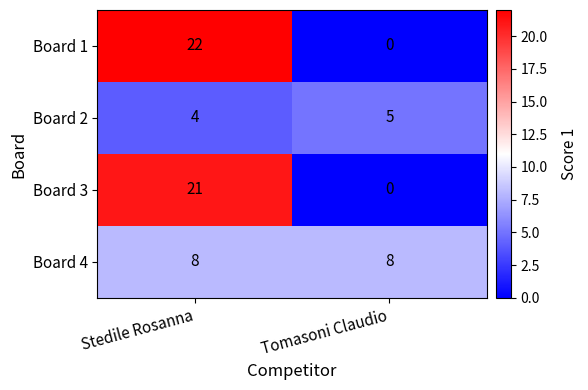

Is the value of Board 3 at Tomasoni Claudio greater than the value of Board 1 at Stedile Rosanna?

No